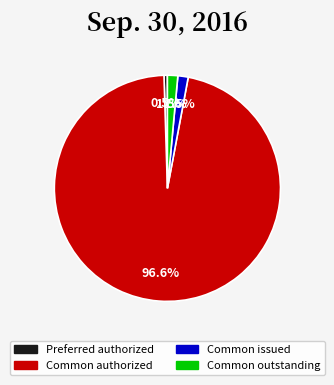

How many segments does this pie chart have?

4